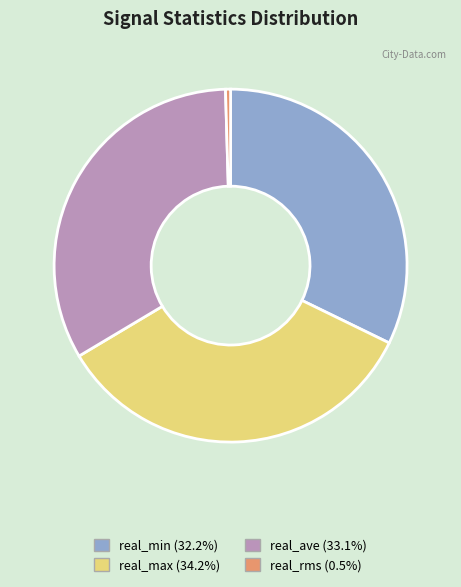

Between real_min and real_max, which is larger?

real_max